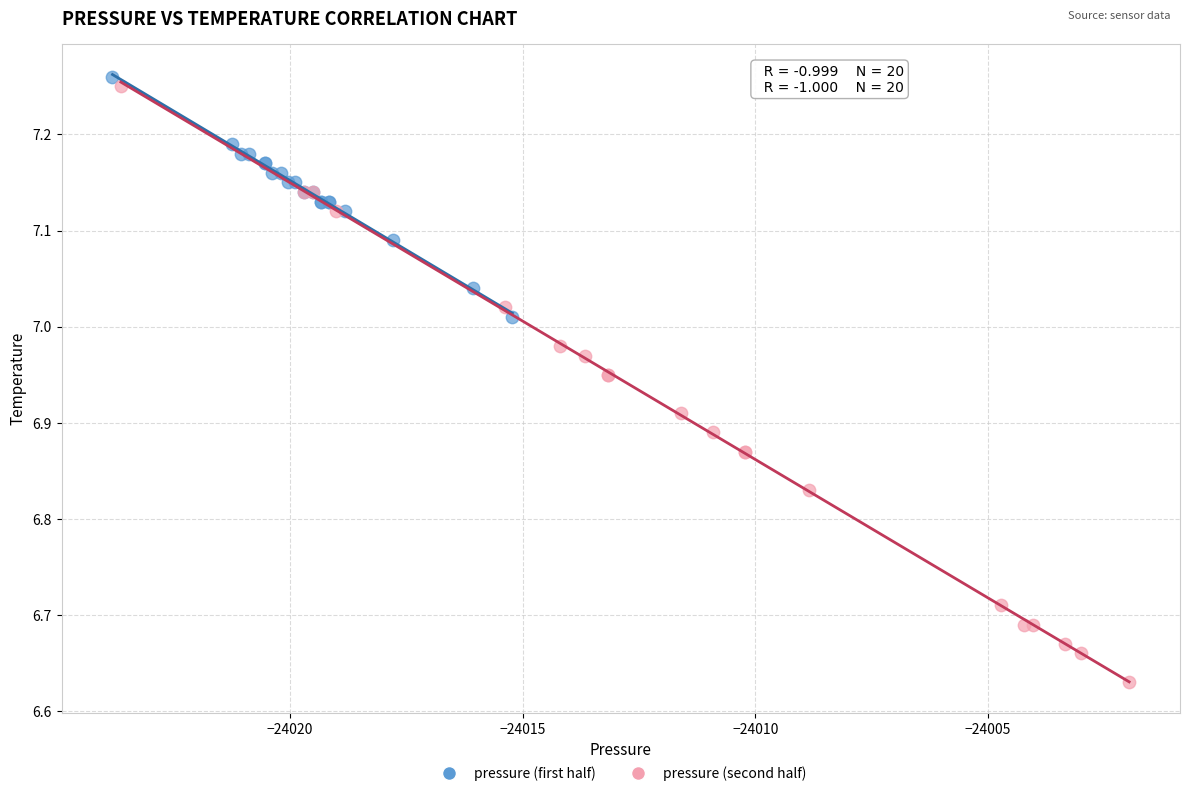

Which series contains the lowest Y value?

pressure (second half)